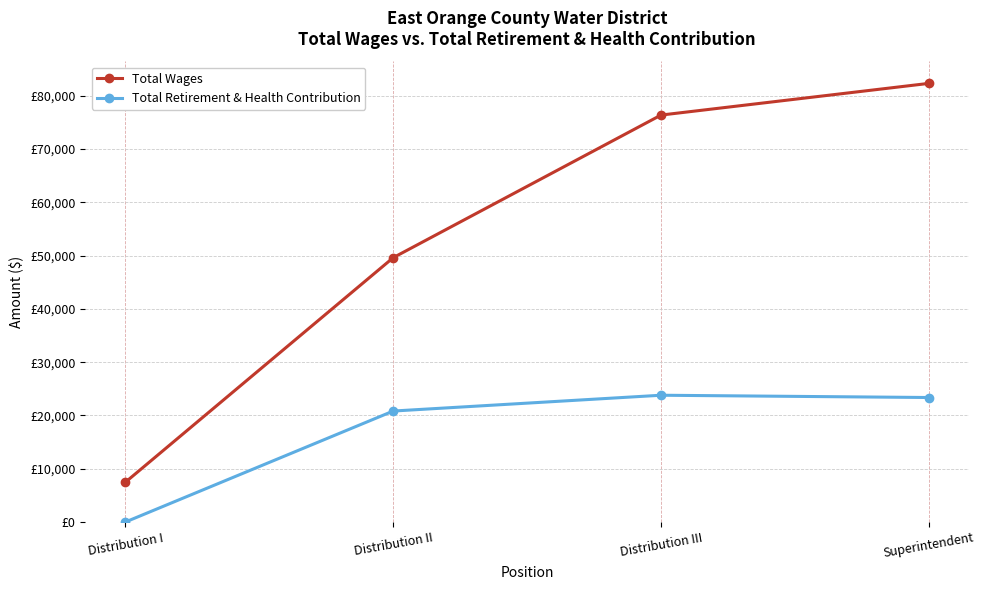

Where is the first local maximum for Total Retirement & Health Contribution?

Distribution III